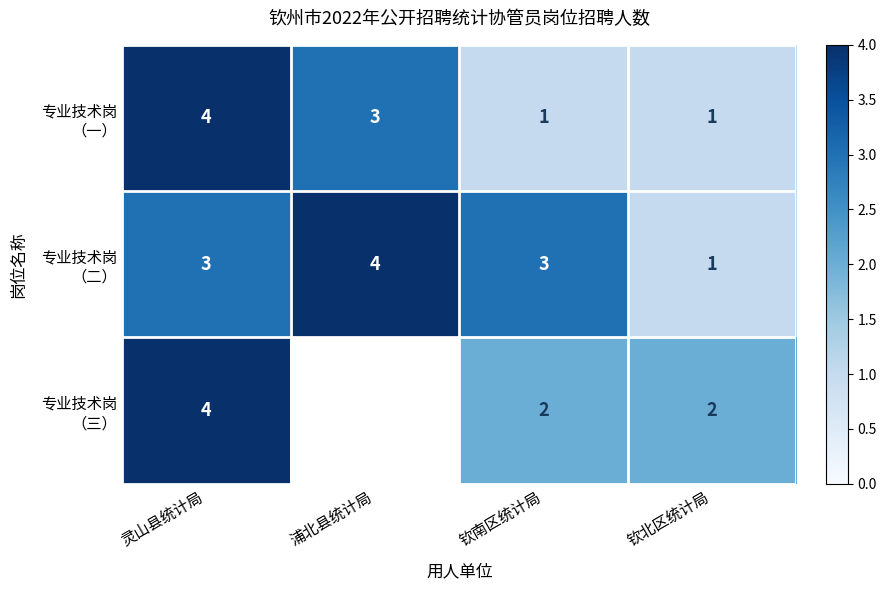

Count the number of data series in this chart.

3